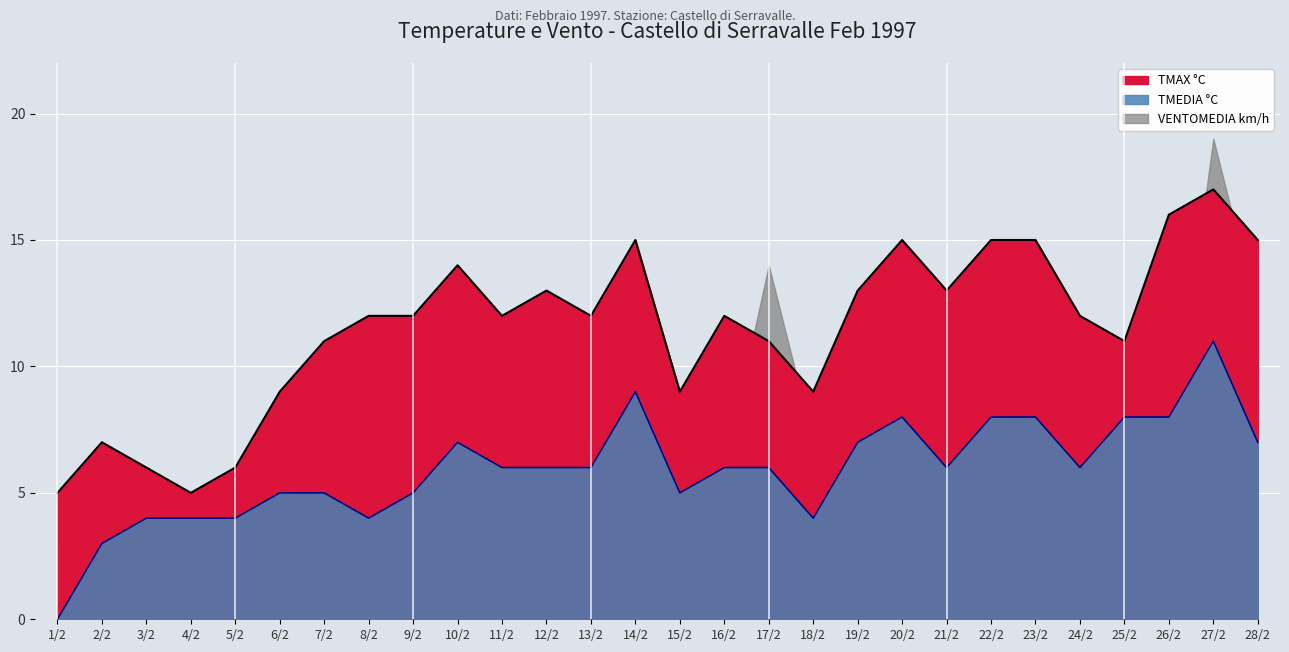

True or false: TMEDIA °C and TMAX °C cross at least once.

False